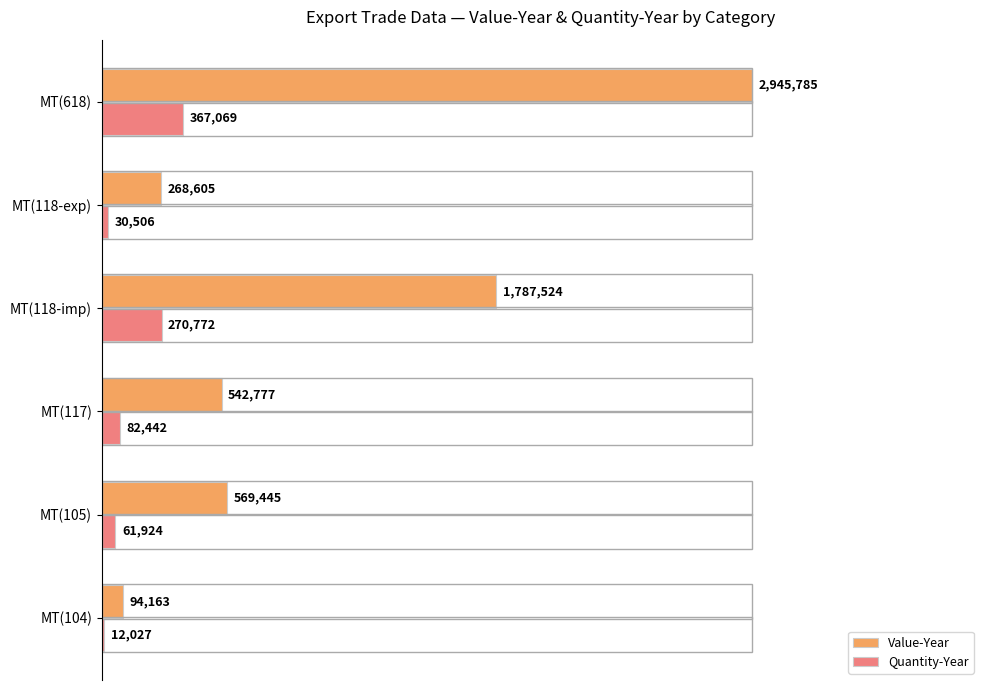

What are all the series names shown in the legend?

Value-Year, Quantity-Year